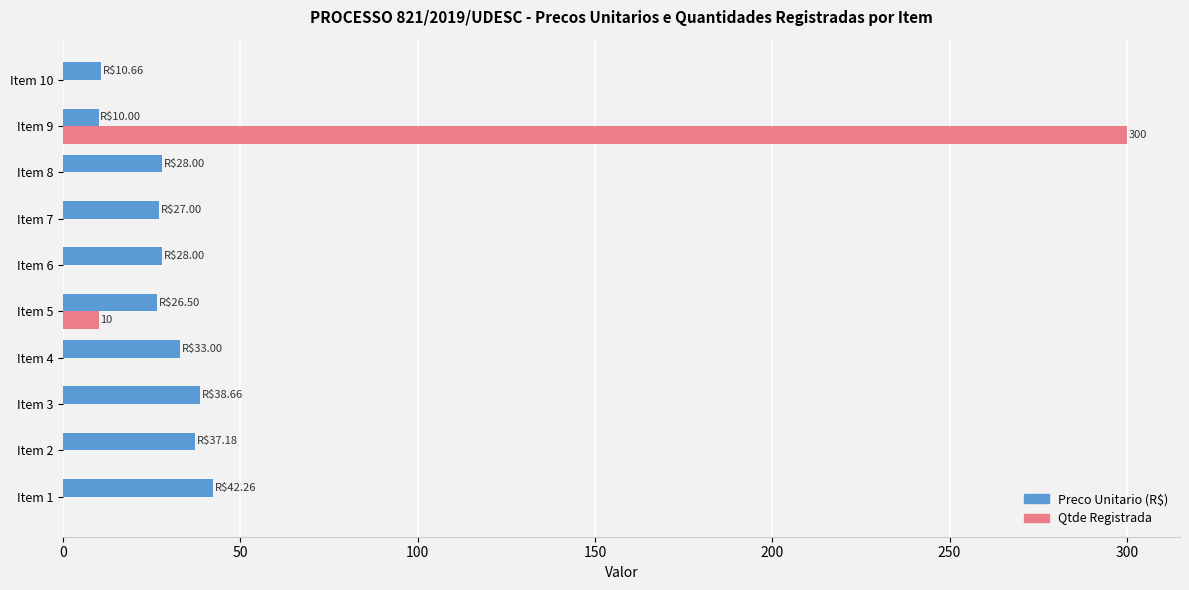

Where is Qtde Registrada nearest to the value 150?

Item 5